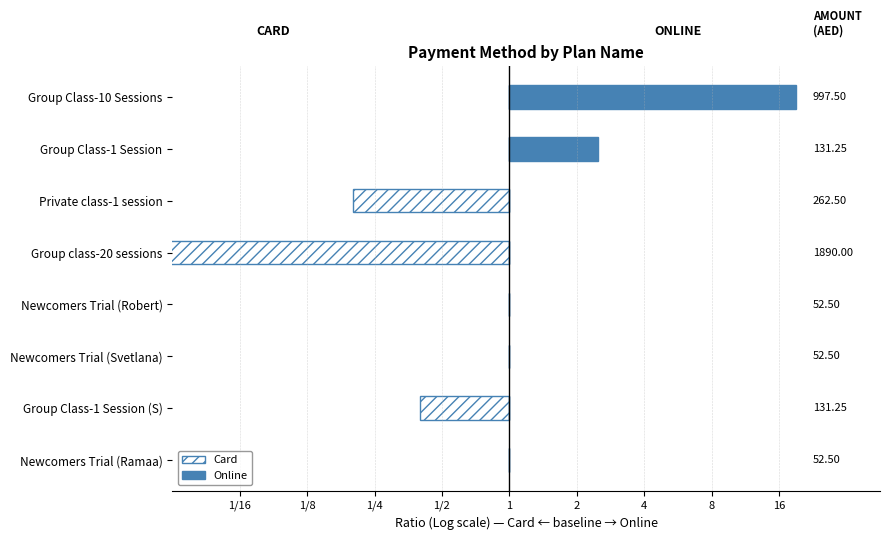

Rank the series at Group Class-1 Session from highest to lowest value.

Online, Card